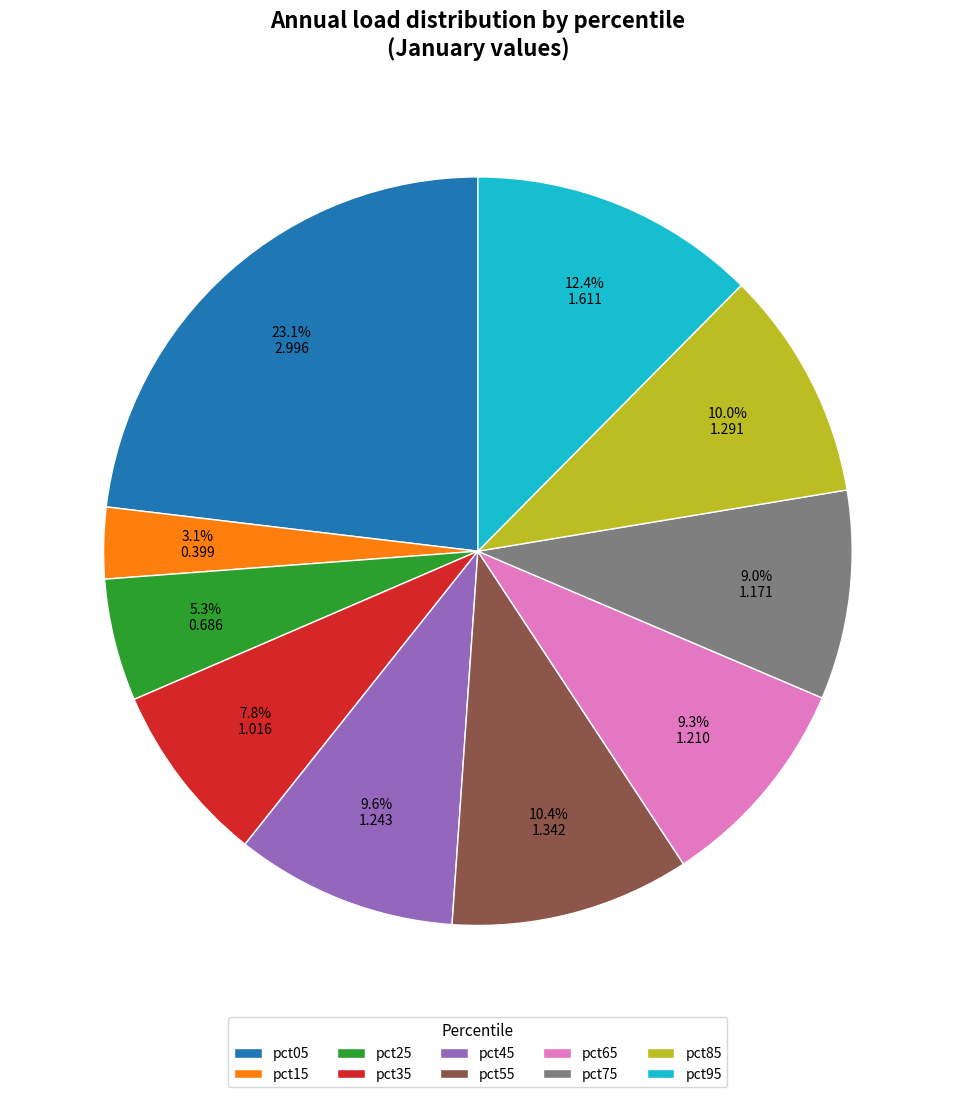

Approximately how many times larger is the value at pct35 compared to pct05?

0.3